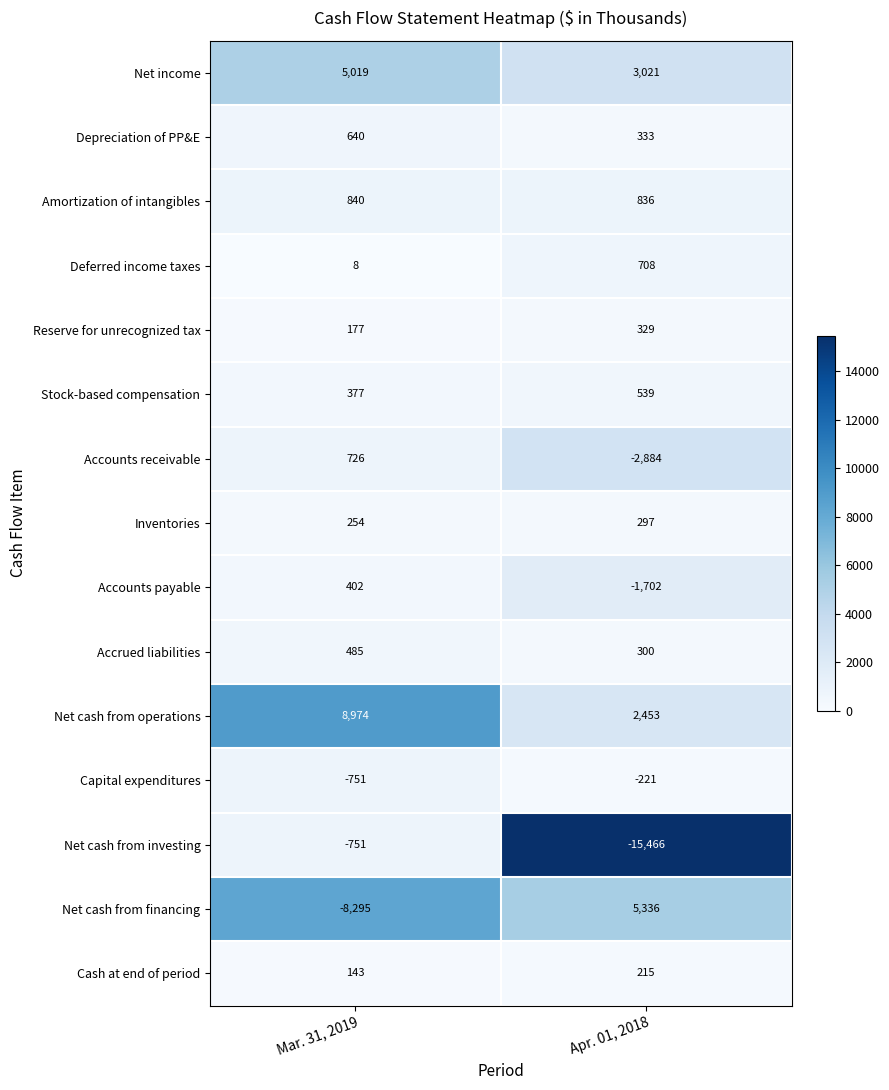

What is the maximum value for Capital expenditures?

-221